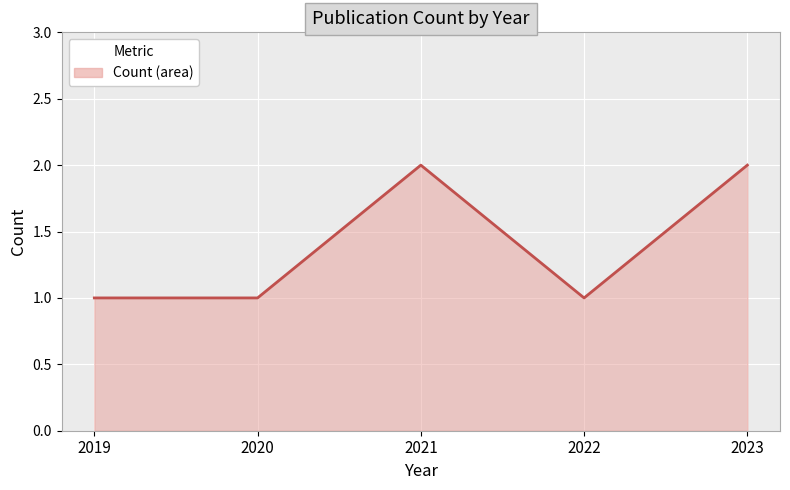

Reading right to left, what are all the values shown in this chart?

2	1	2	1	1